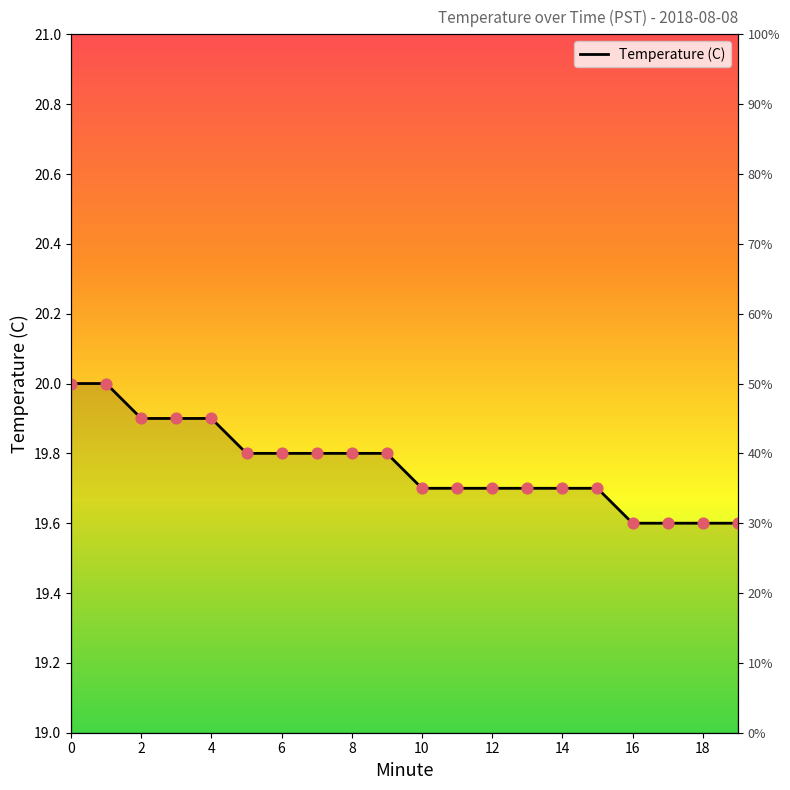

What is the change in value from 2 to 9?

-0.1